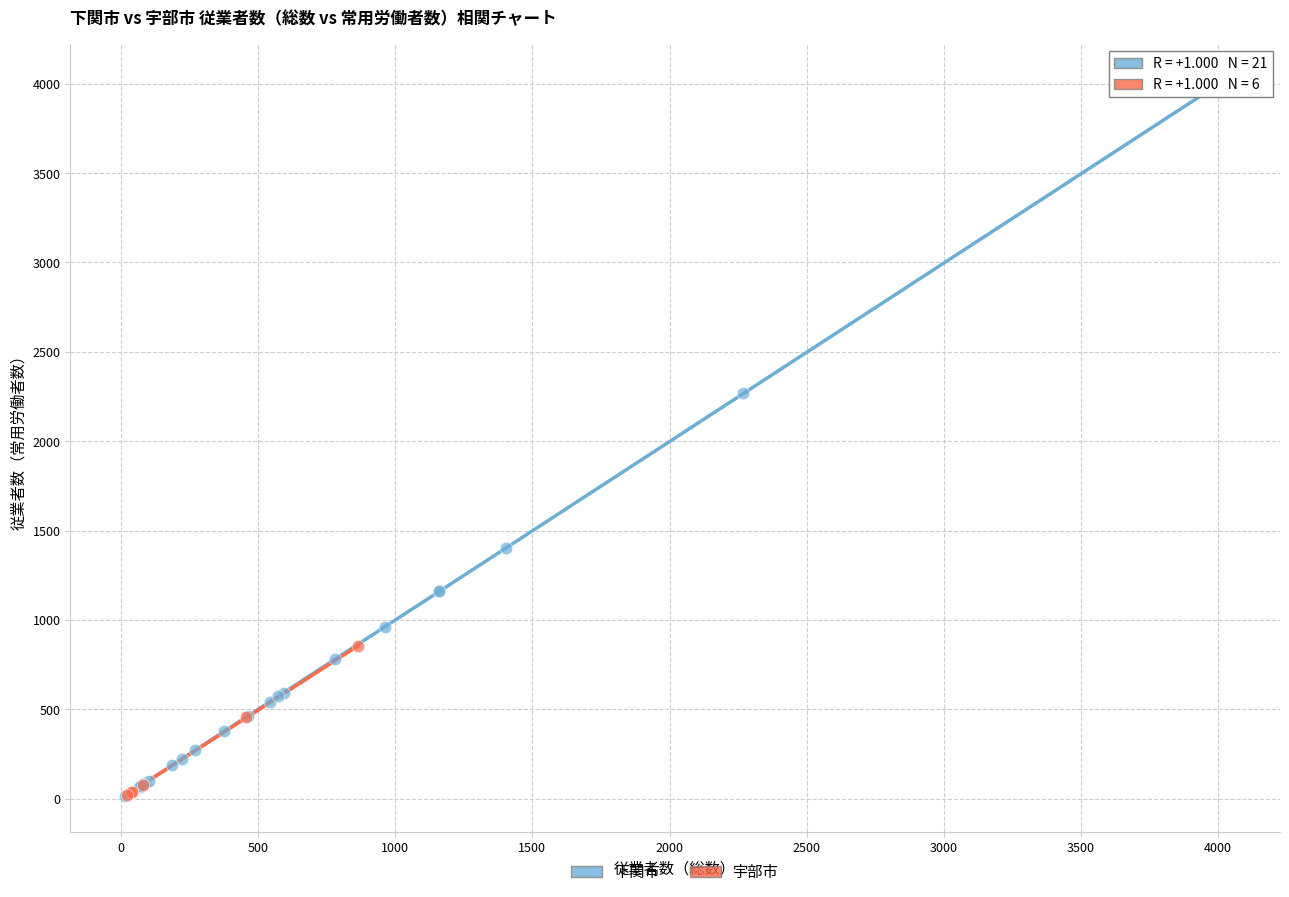

Which series contains the highest Y value?

下関市